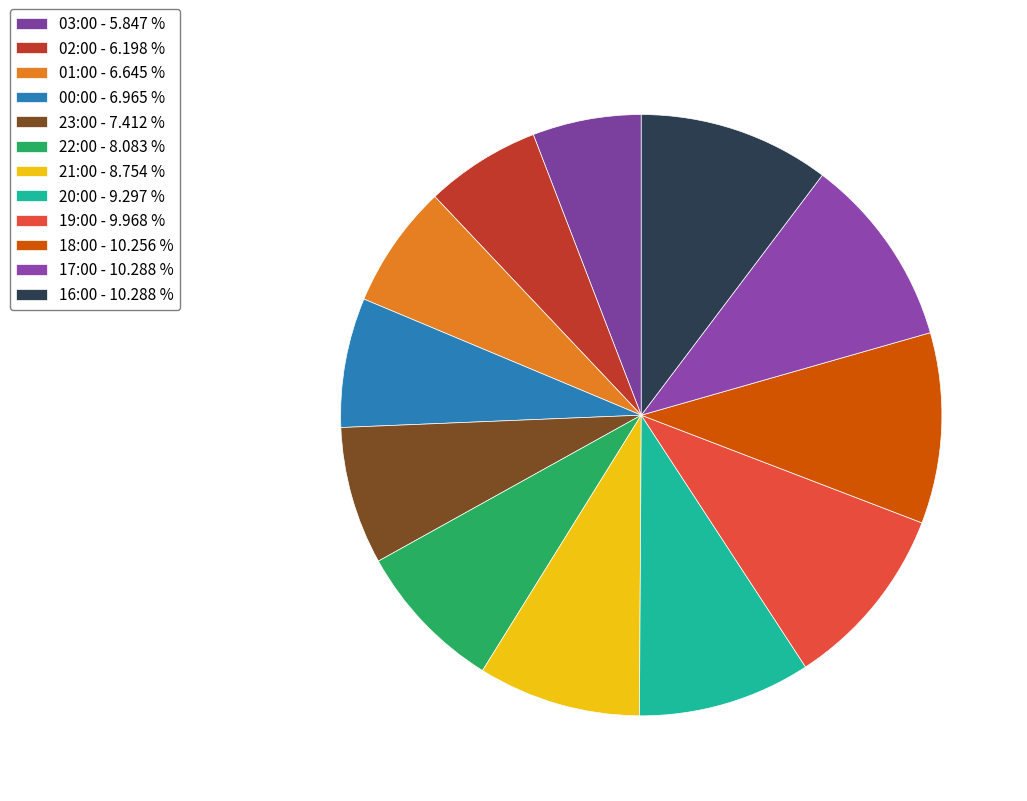

How many slices are in this pie chart?

12